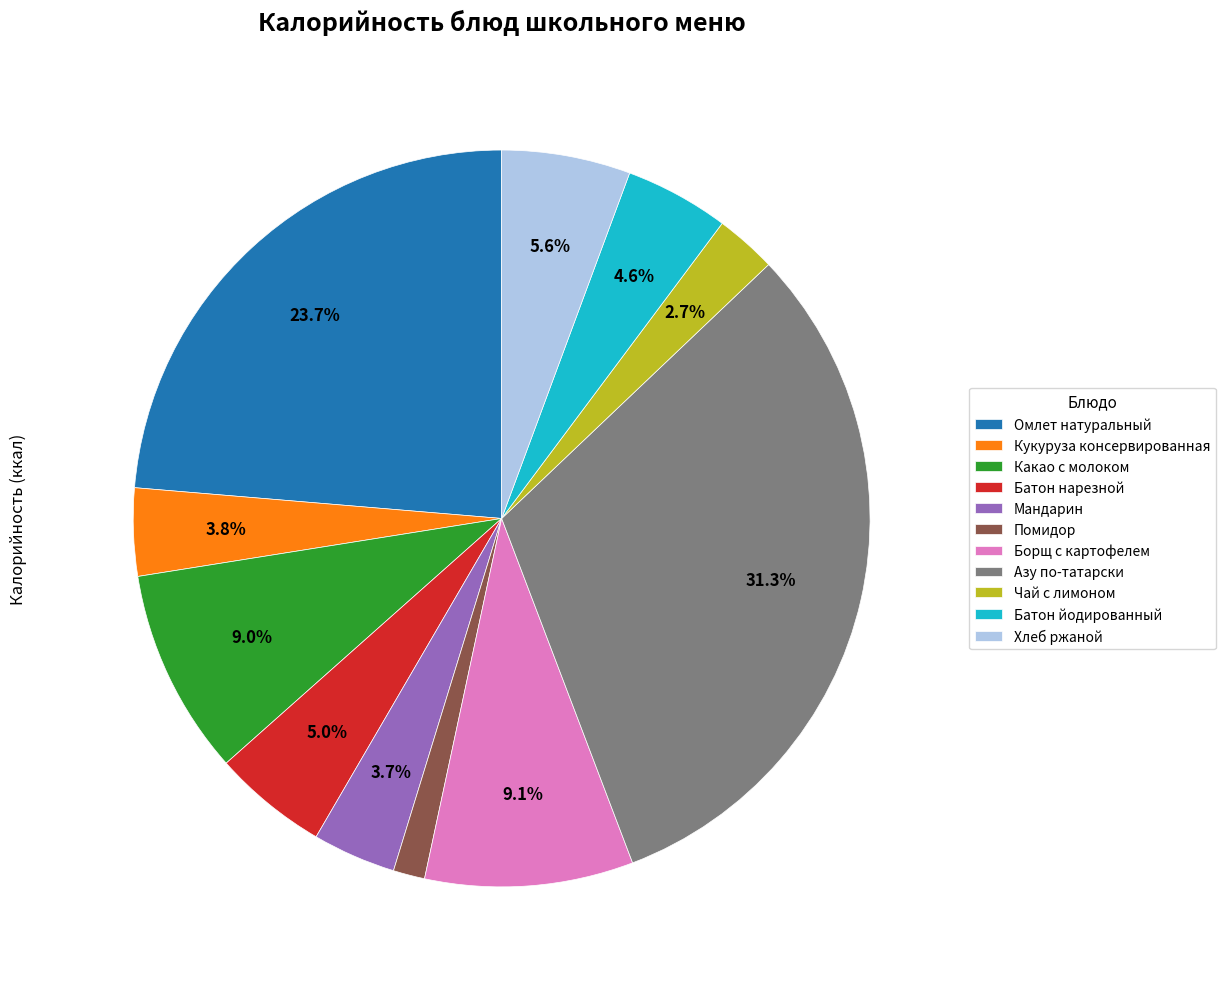

What portion of the pie excludes Кукуруза консервированная?

96.2%